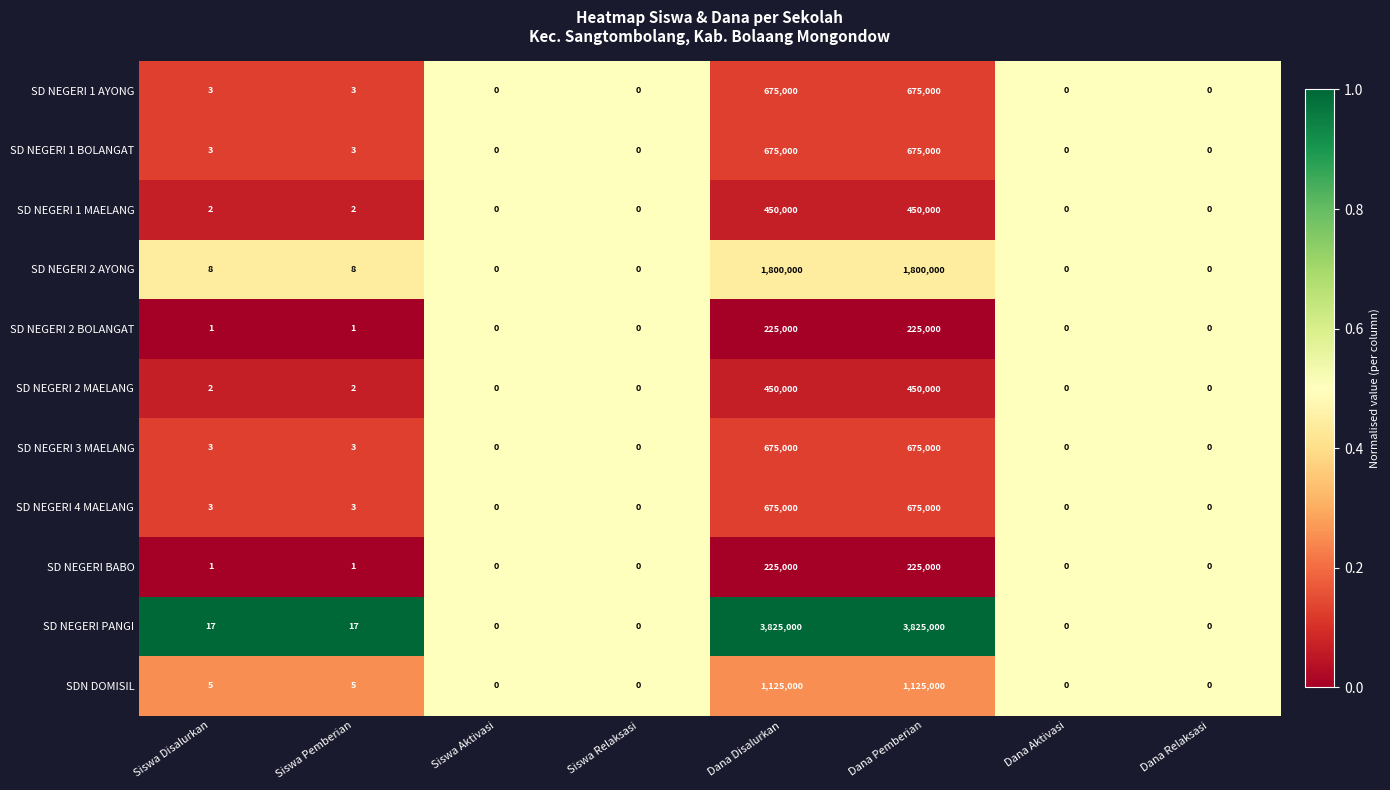

What is the maximum value shown in the chart?

3825000